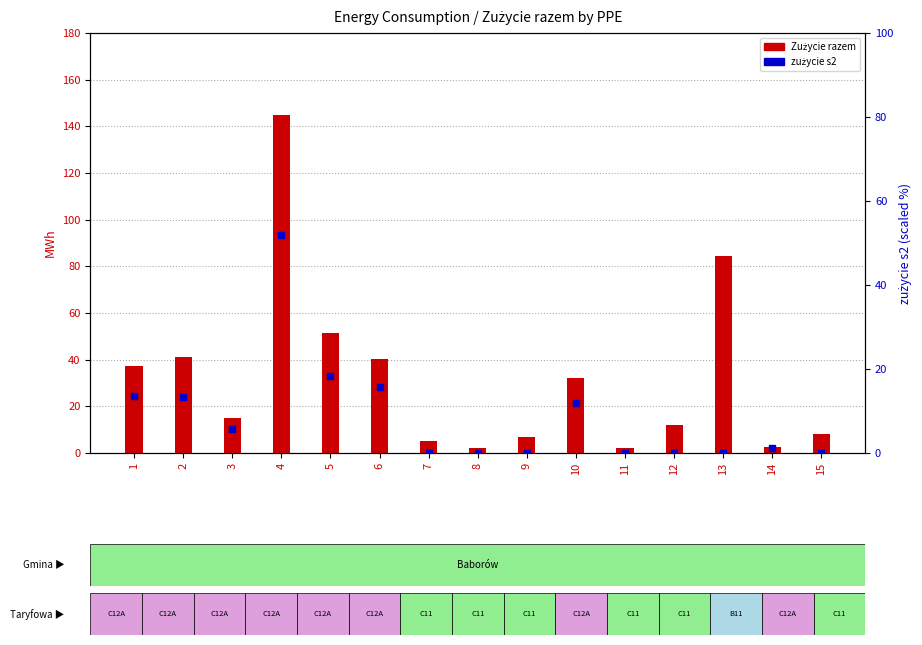

At how many categories does at least one series exceed 61?

2